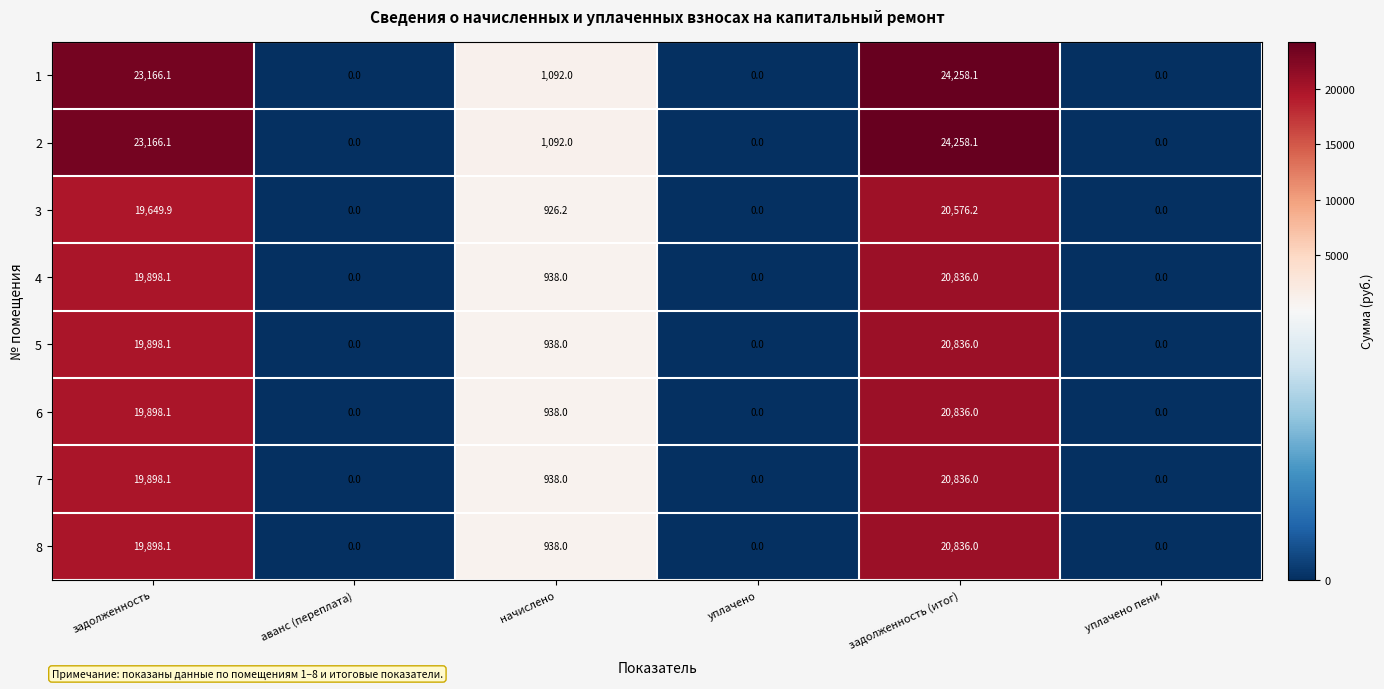

What is the highest value of the 3 series?

20576.2